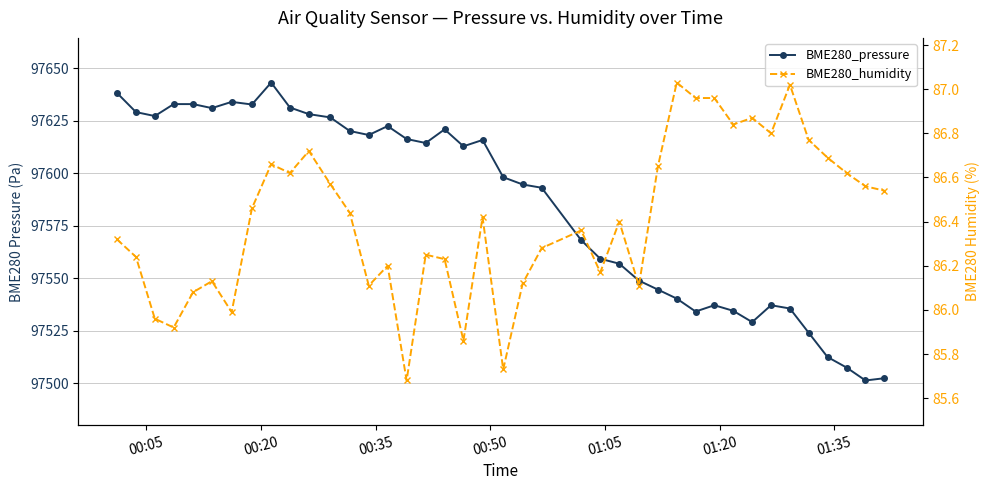

True or false: BME280_humidity and BME280_pressure cross at least once.

False